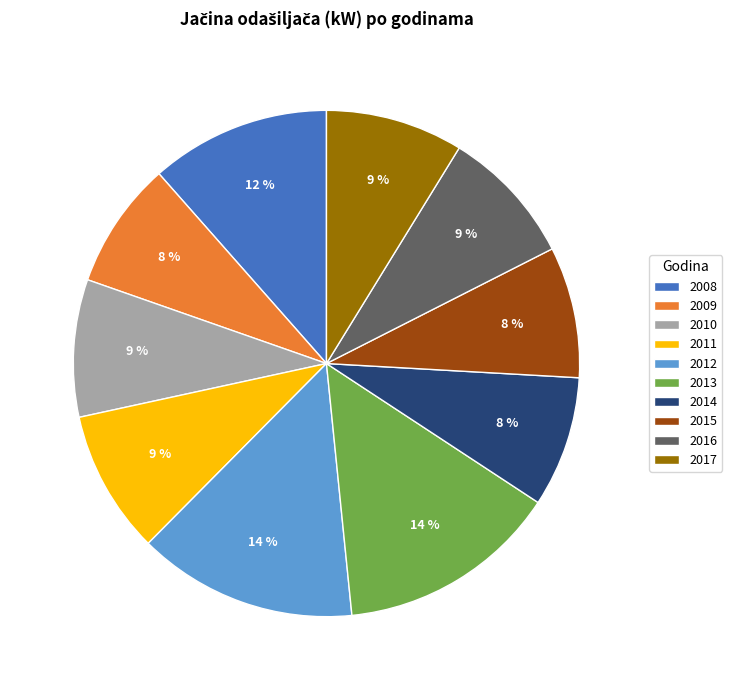

To the nearest percent, what is the difference between the largest and smallest slice percentages?

6%